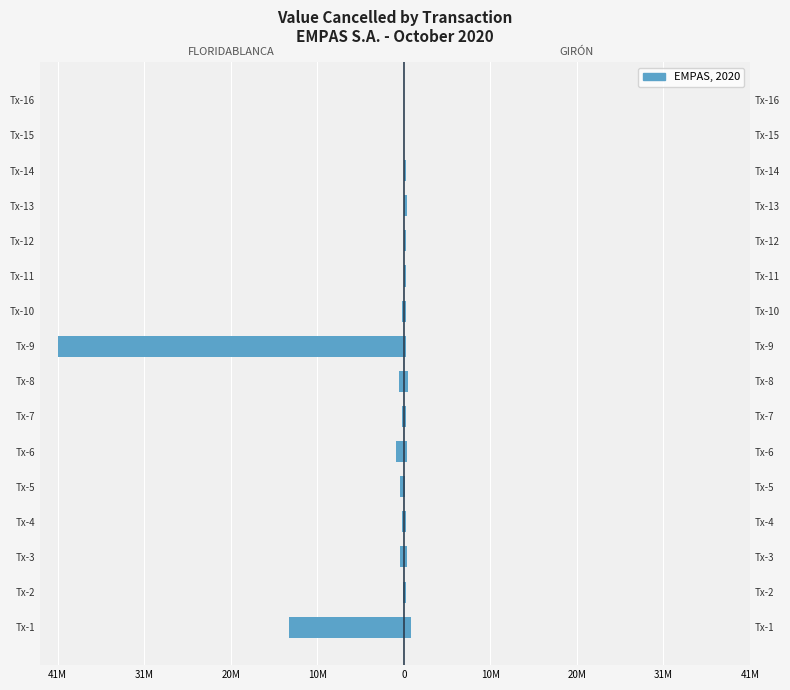

What is the difference between the maximum and minimum values in the GIRÓN series?

910100